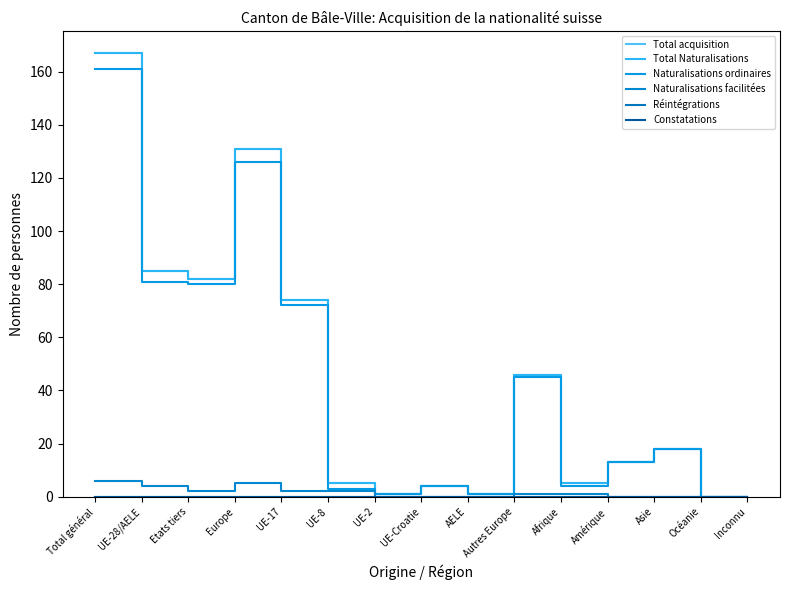

Does the chart have visible grid lines?

No